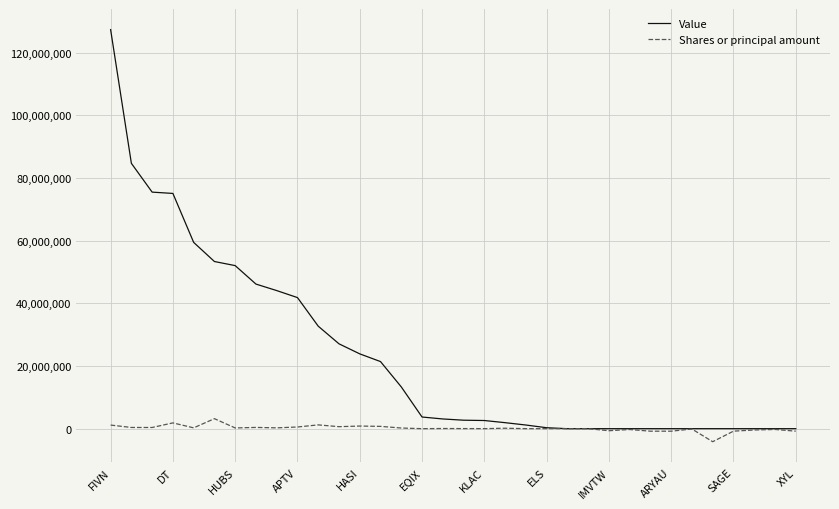

What are all the series names shown in the legend?

Value, Shares or principal amount